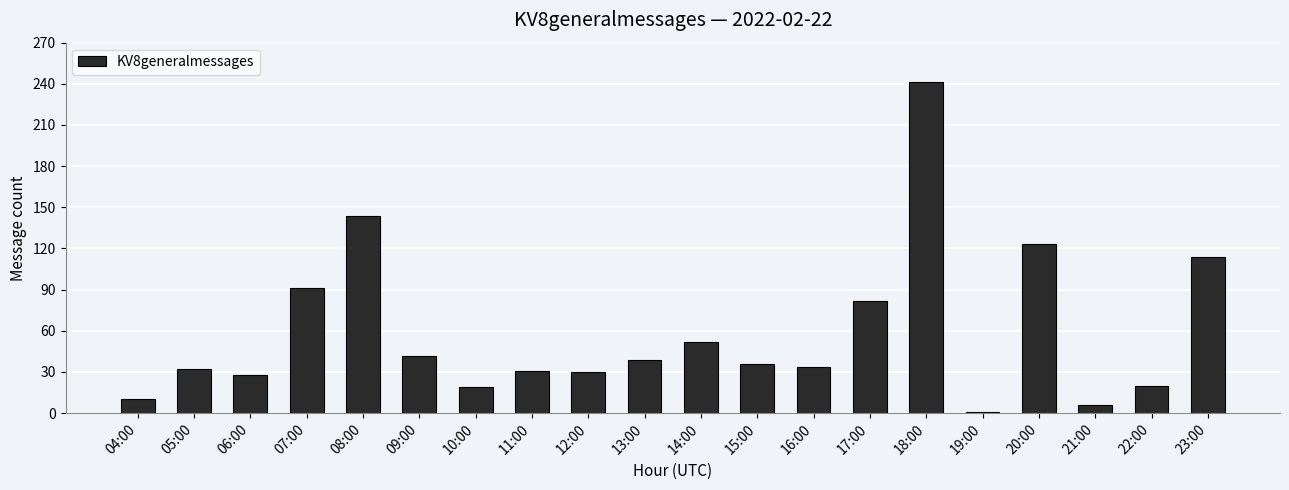

What is the sum of the values at 19:00 and 05:00?

33